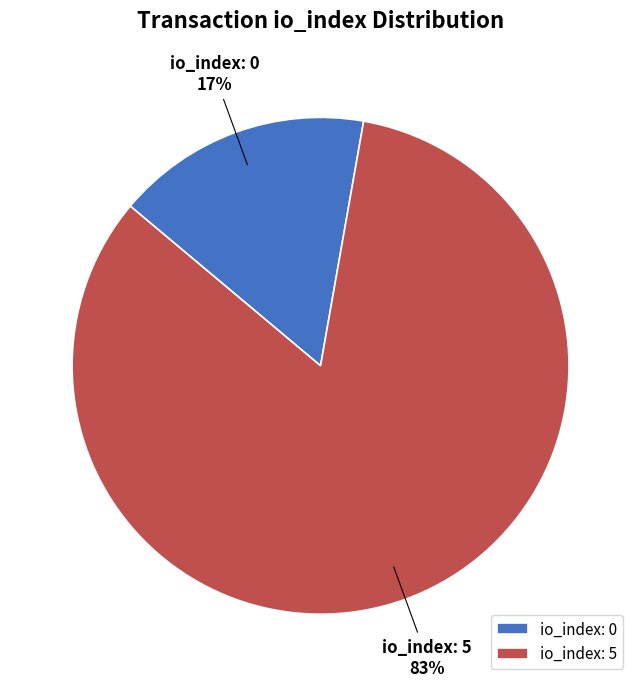

Which has a higher value, io_index: 0 or io_index: 5?

io_index: 5